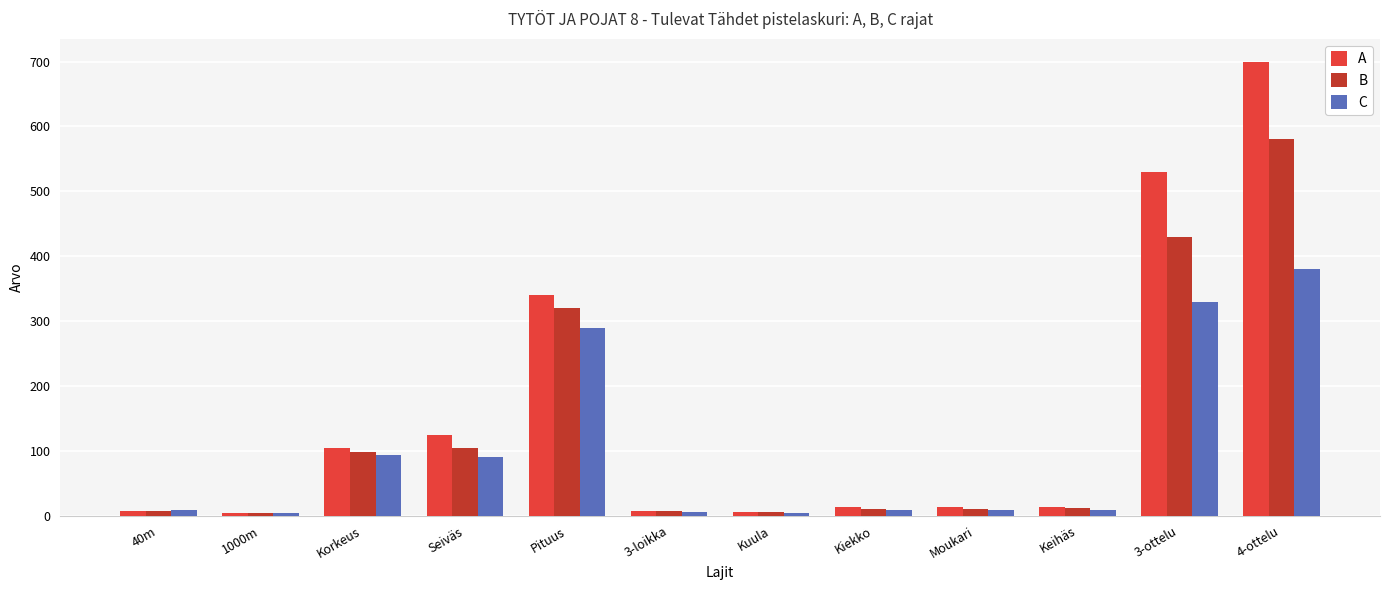

What is the label of the 2nd bar from the left?

1000m